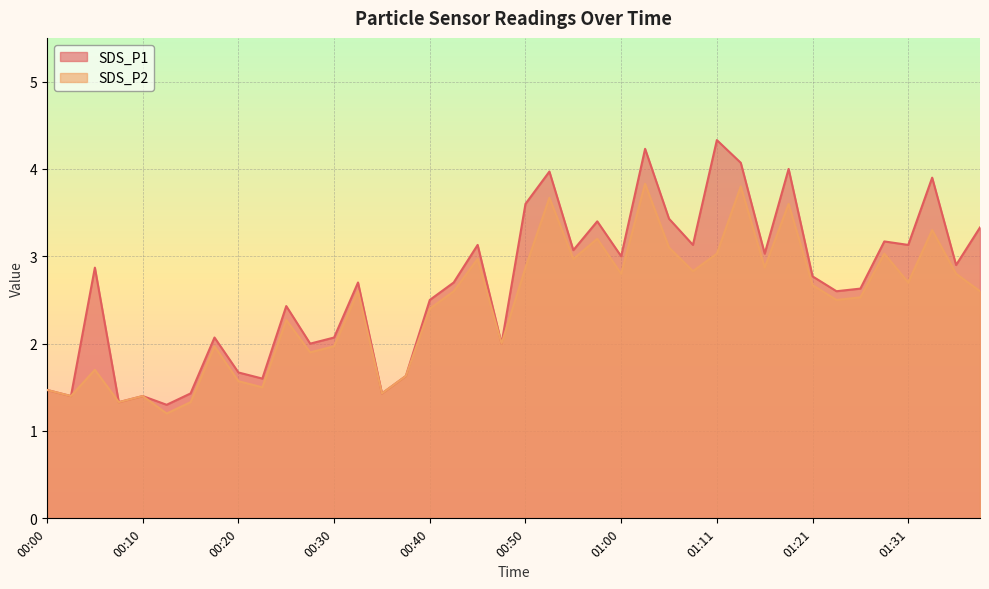

What is the label of the 4th point from the left?

00:07